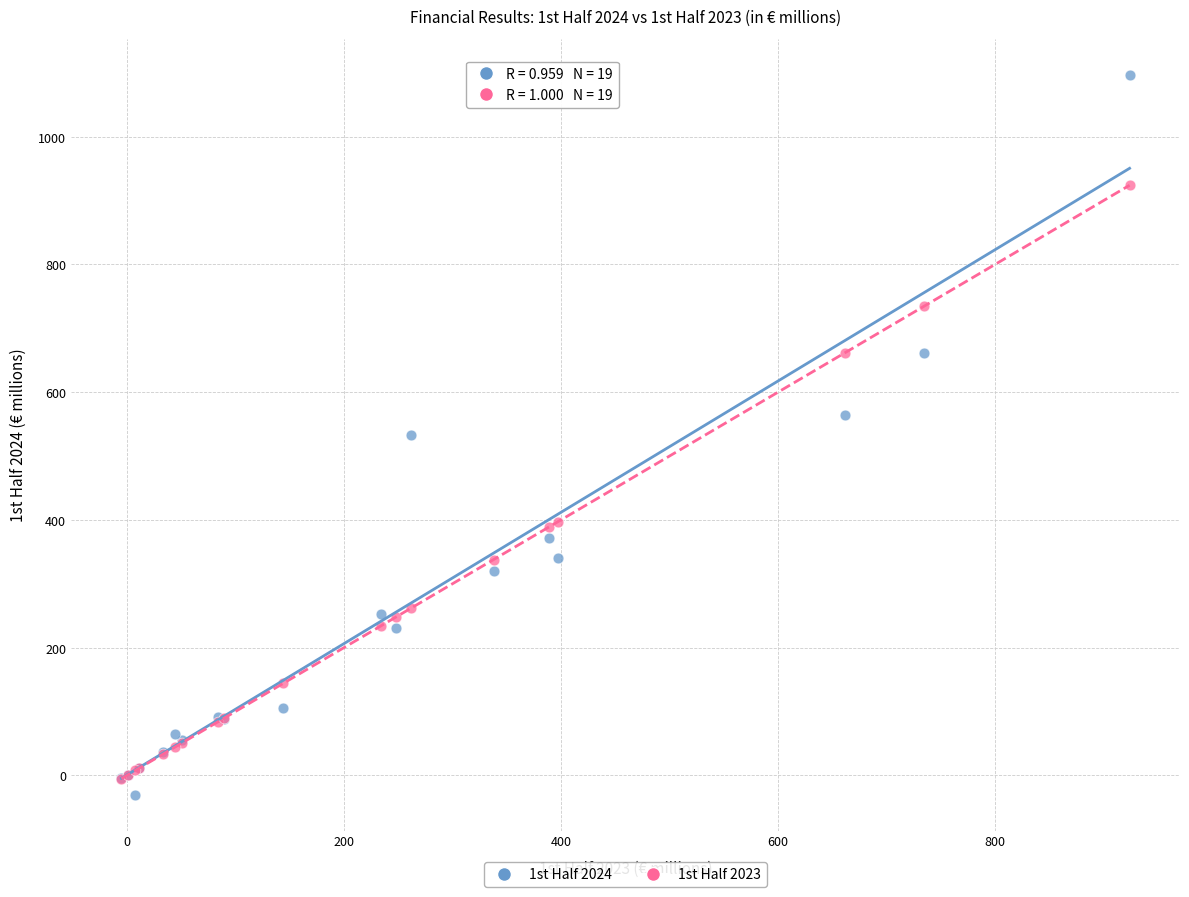

Which series reaches the maximum Y coordinate?

1st Half 2024